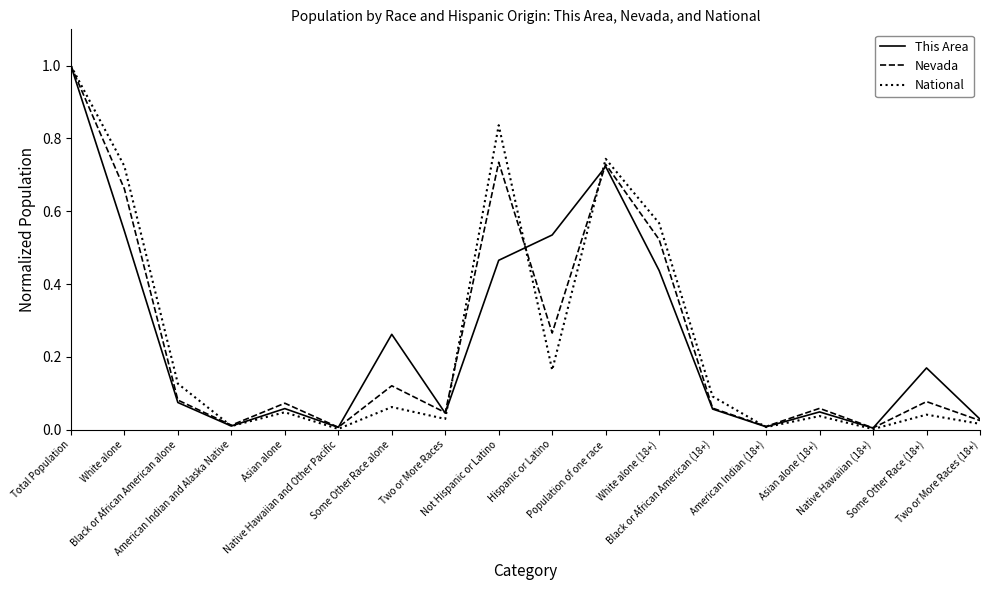

Rank the series at White alone (18+) from highest to lowest value.

National, Nevada, This Area